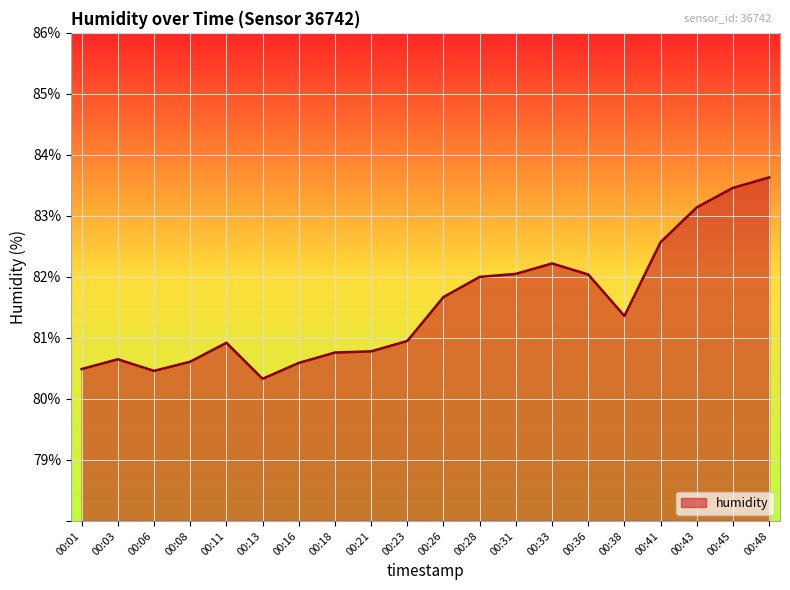

True or false: the data has more than 0 interior local peaks.

True